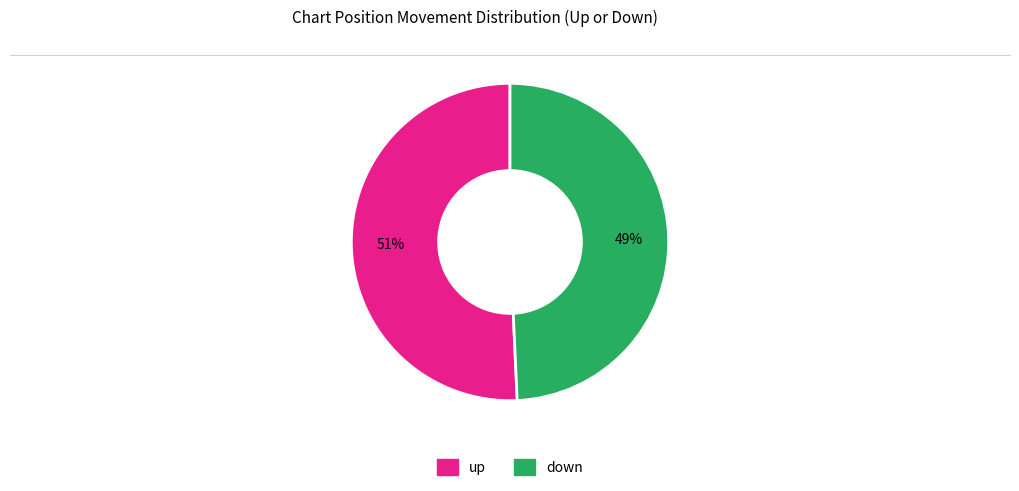

Does down account for over 50% of the chart?

No